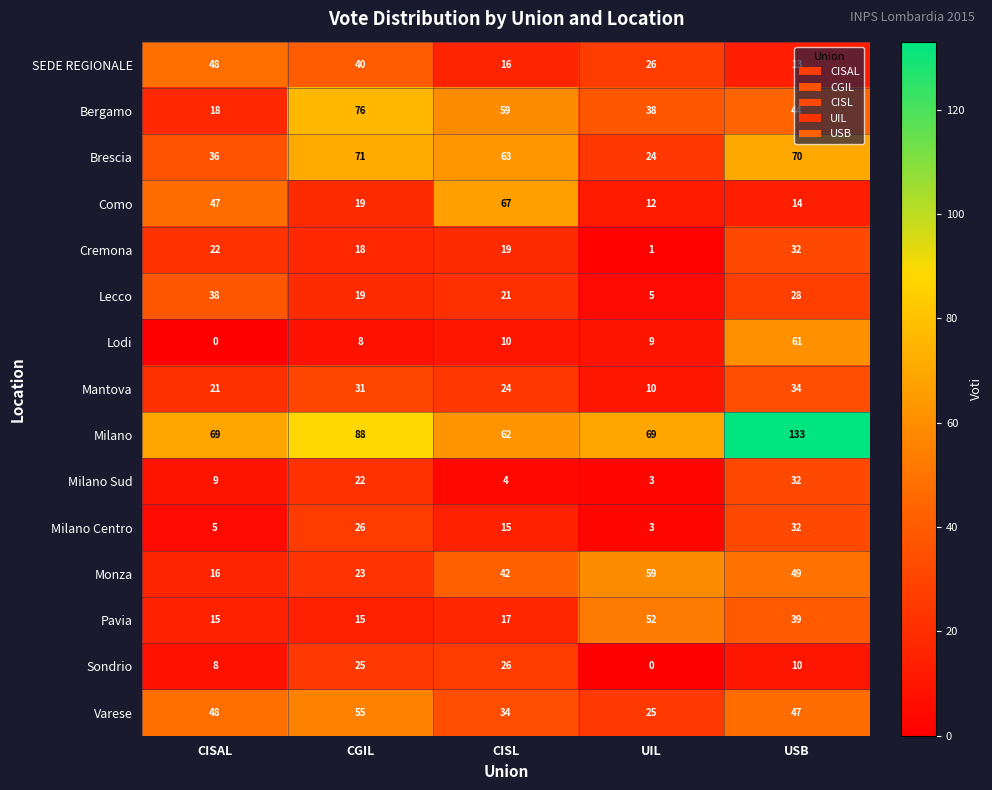

Which series has the largest total across all categories?

Milano